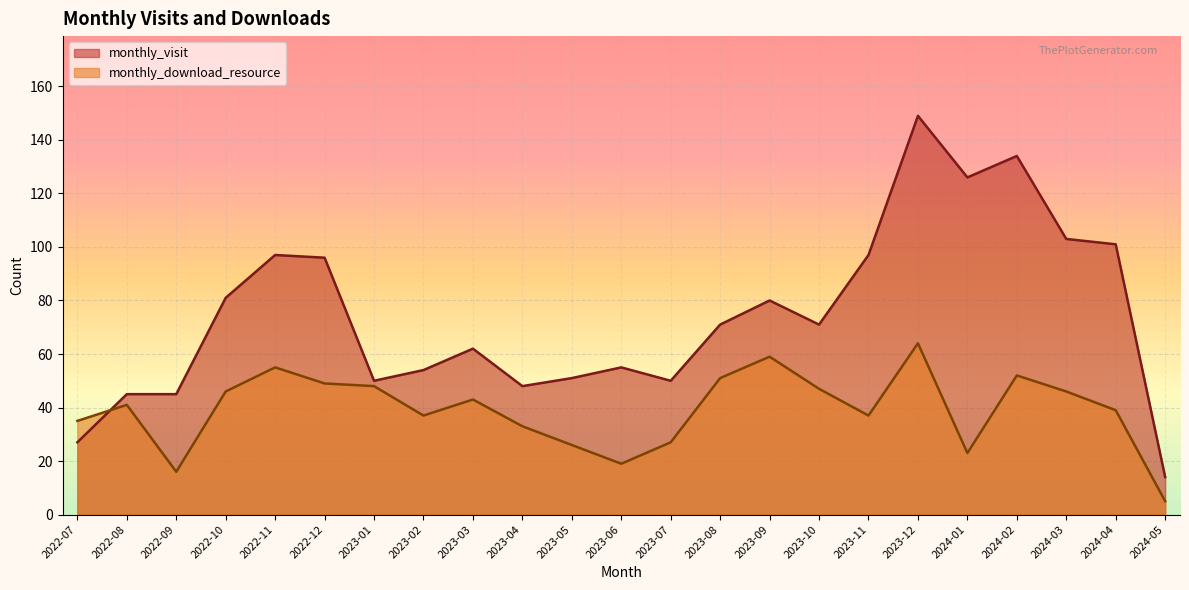

How many interior local valleys does the monthly_download_resource series have?

5